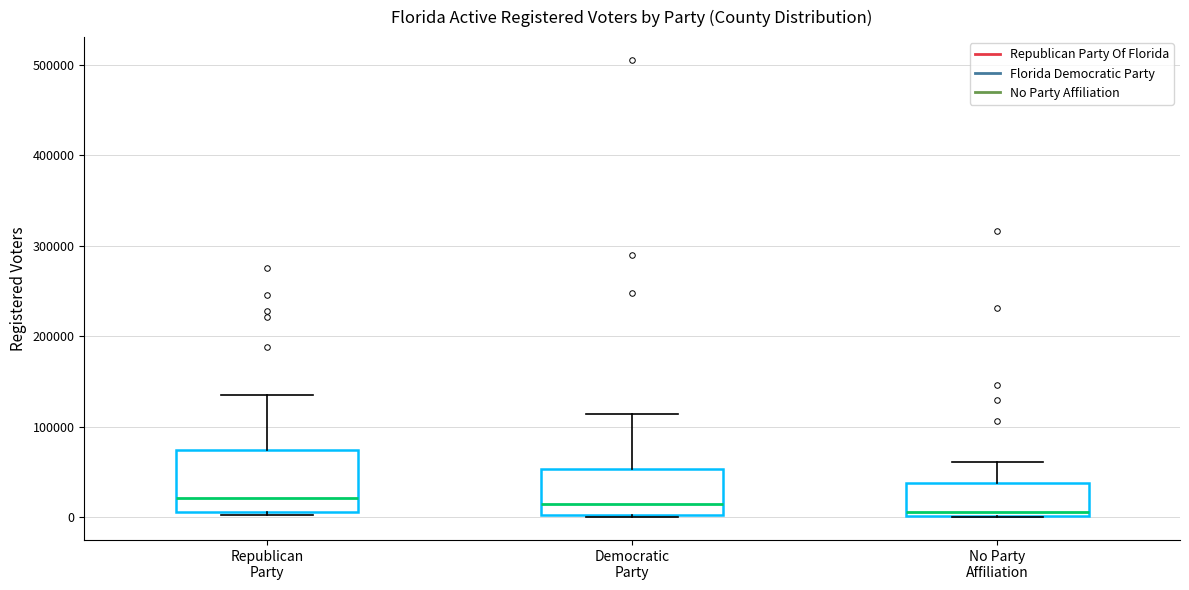

Which box is the tallest, from its lower edge to its upper edge?

Republican Party